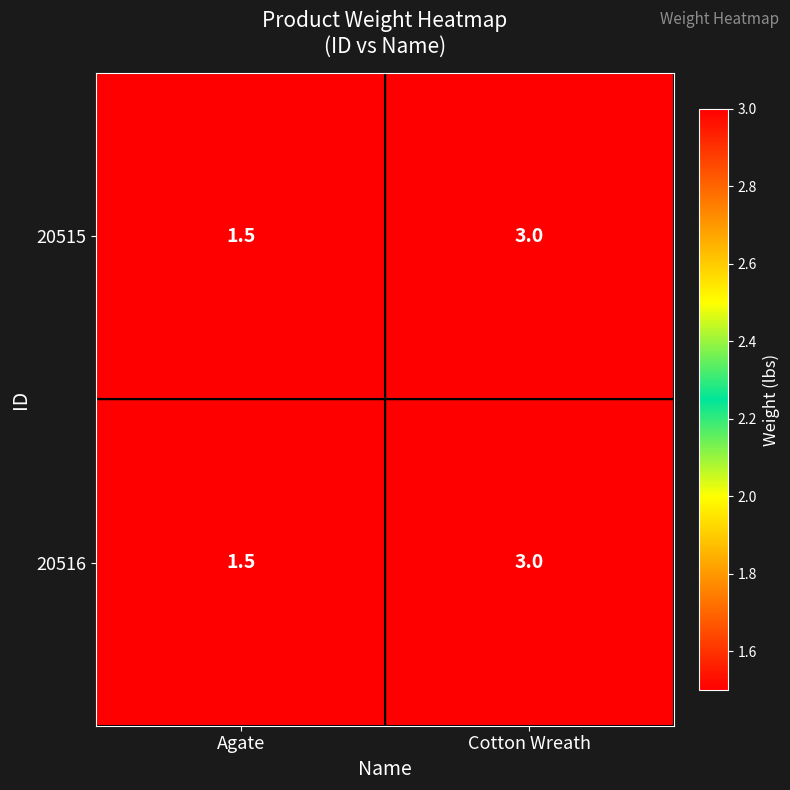

At which label does 20515 reach its minimum?

Agate